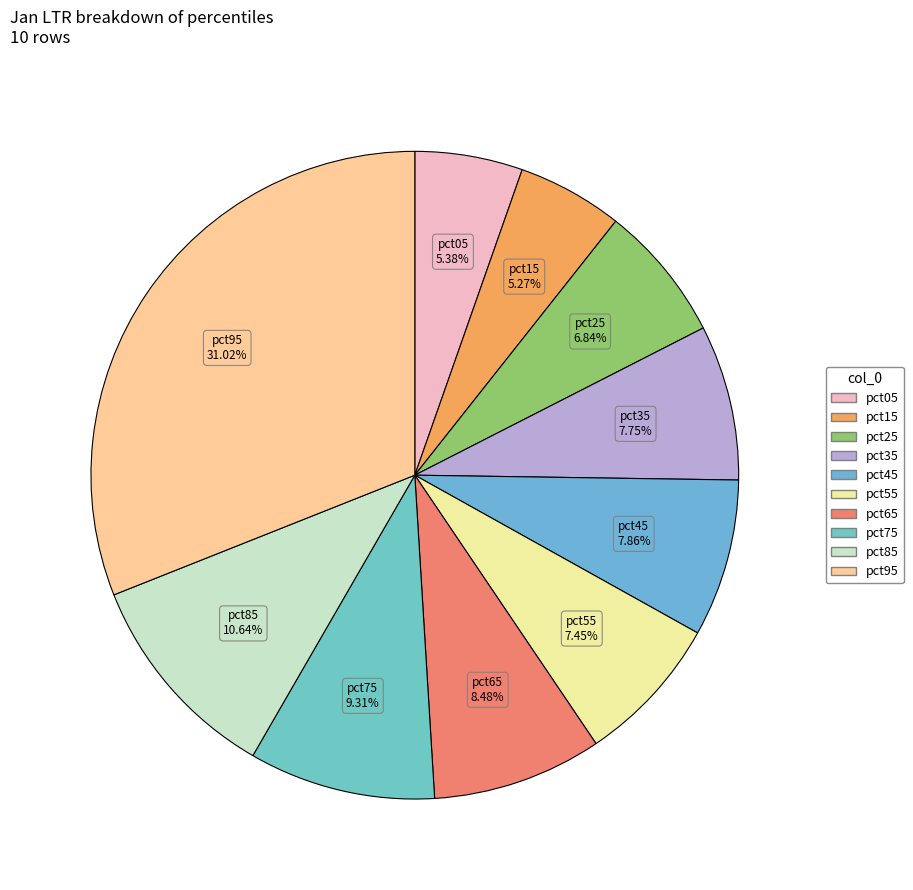

To the nearest percent, what portion does pct85 represent?

11%